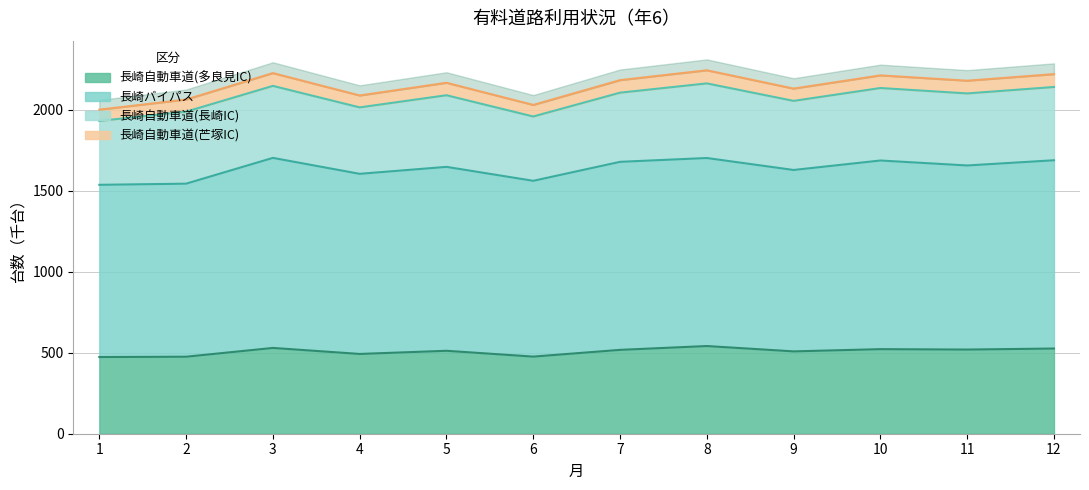

What is the highest value of the 長崎バイパス series?

1702.3